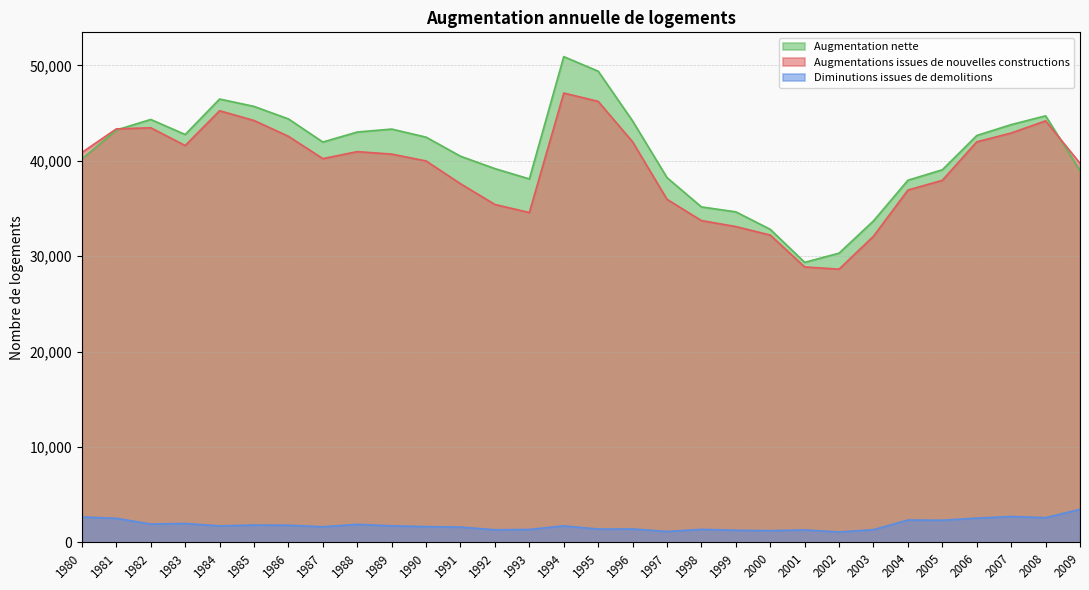

True or false: Diminutions issues de demolitions and Augmentation nette intersect in this chart.

False